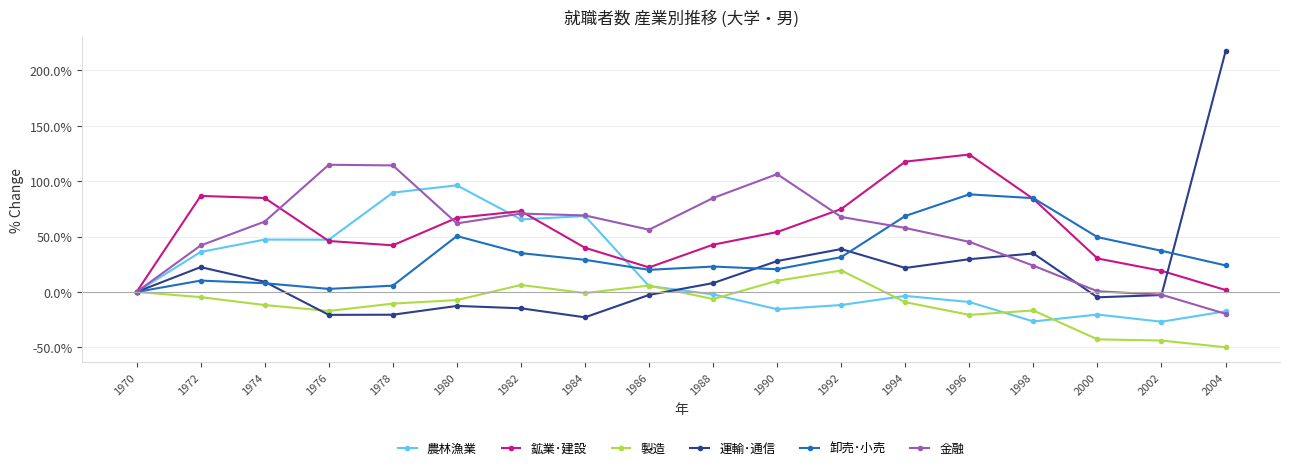

What is the value of the 農林漁業 point at the 3rd from the left?

47.2